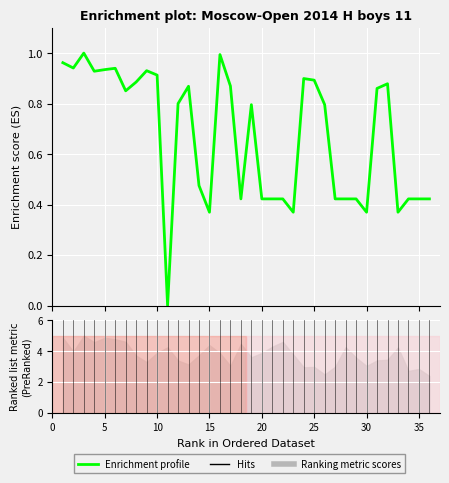

True or false: the data shows 0.1 at 27.

False